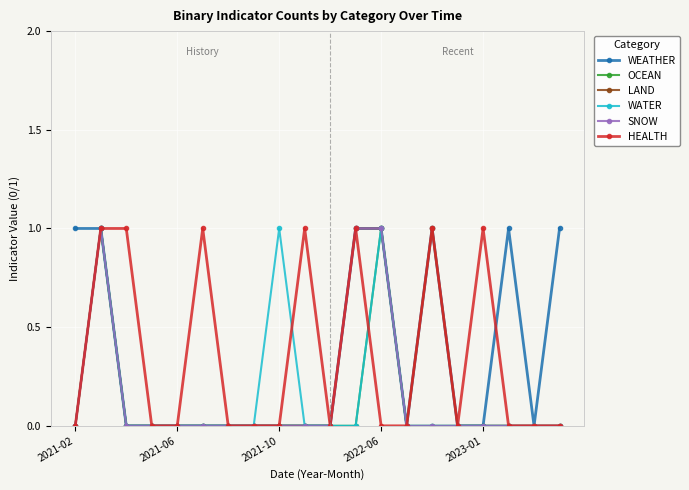

True or false: LAND has more than 1 points higher than both neighbors.

True